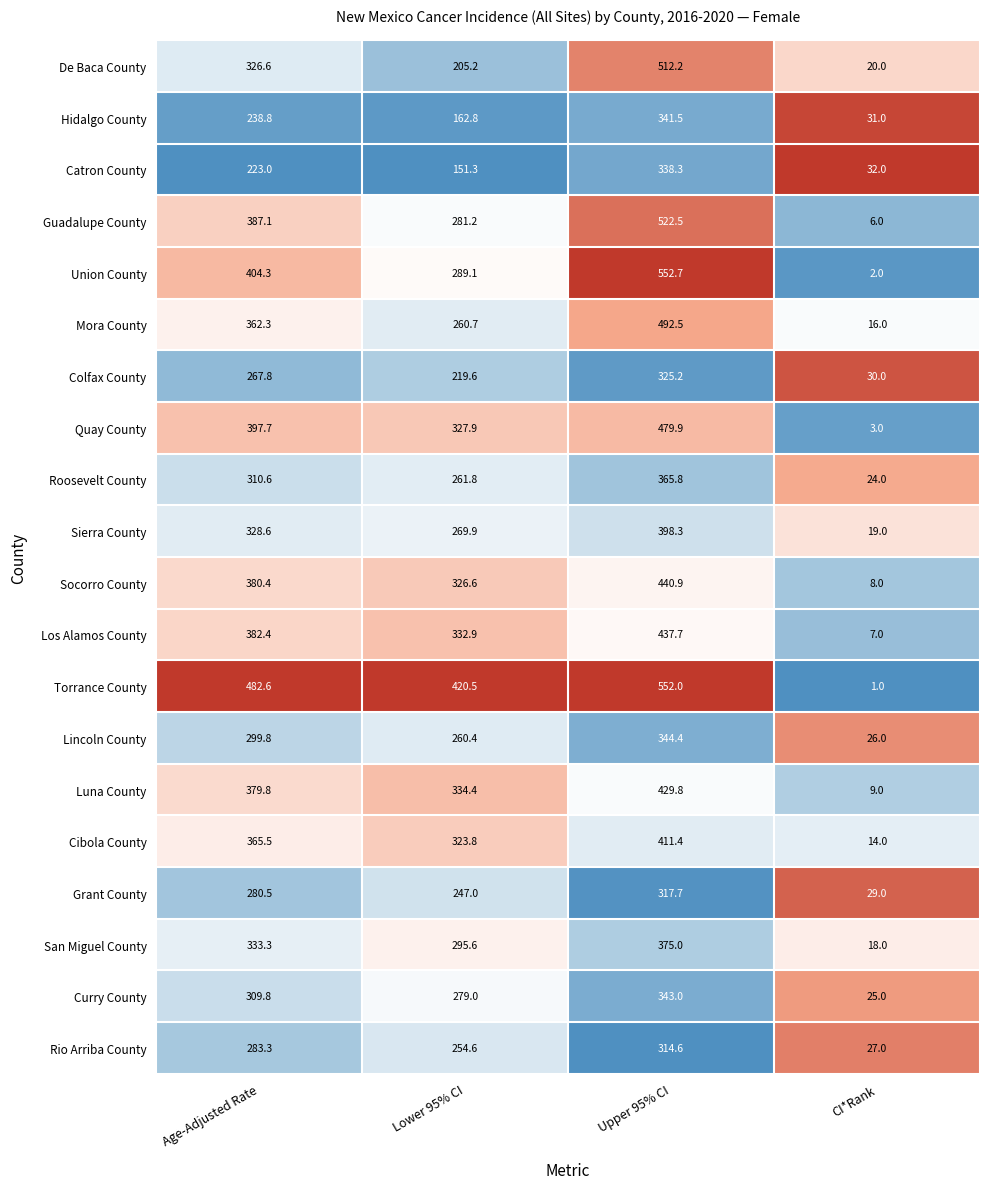

Between Age-Adjusted Rate and CI*Rank, which series saw the biggest shift?

Torrance County